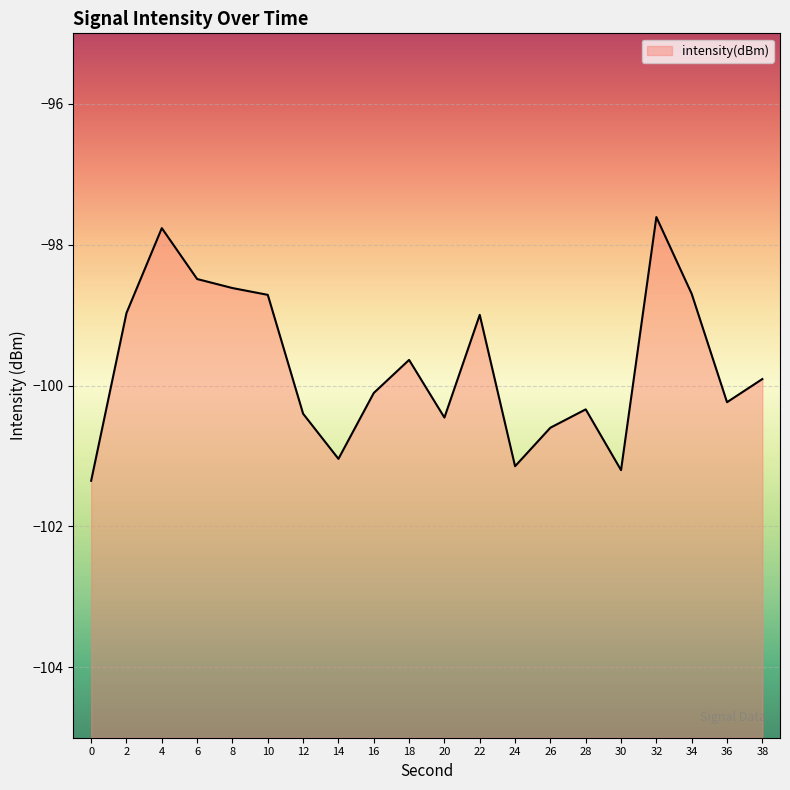

What is the sum of all values?

-1994.3